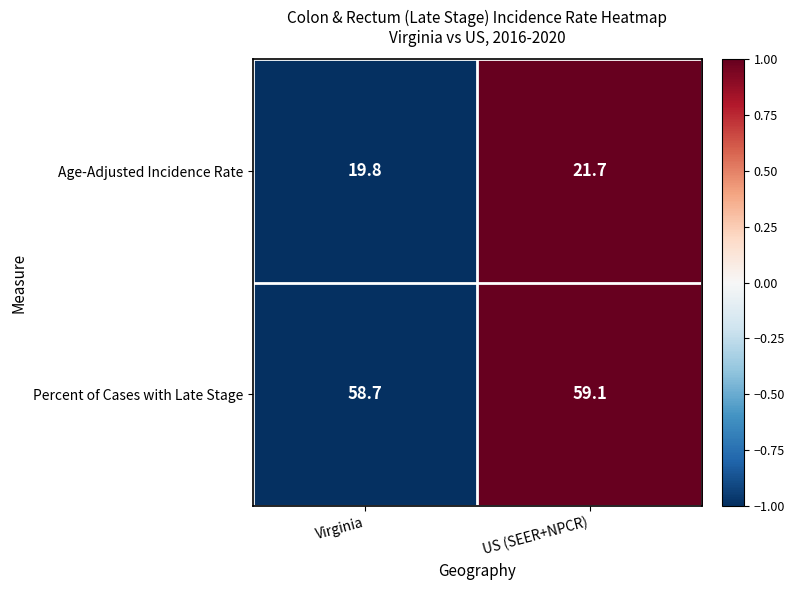

How many data points does each series have?

2